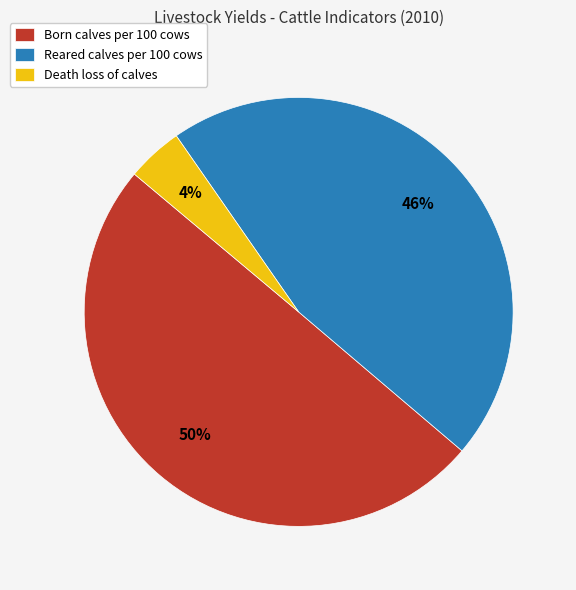

Which category has the smallest portion of the pie?

Death loss of calves